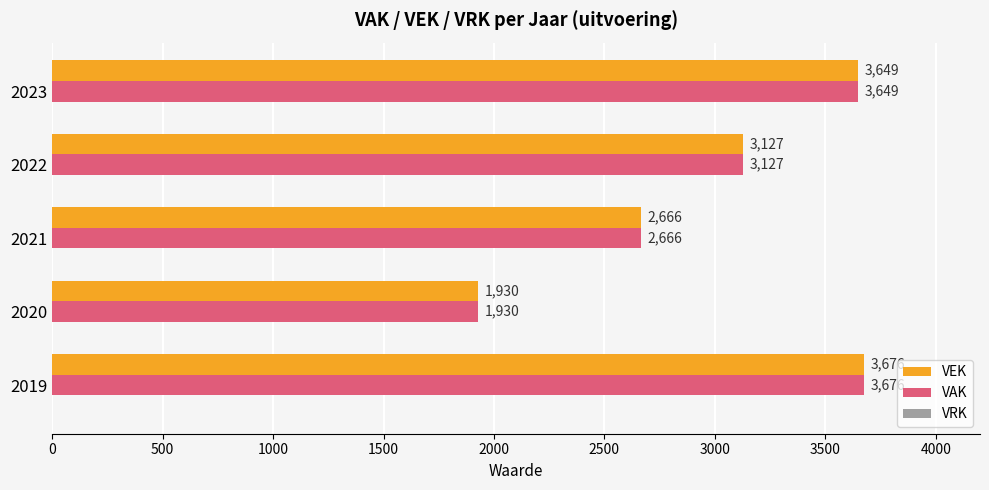

The value of VEK at 2021 is 2666. True or false?

True